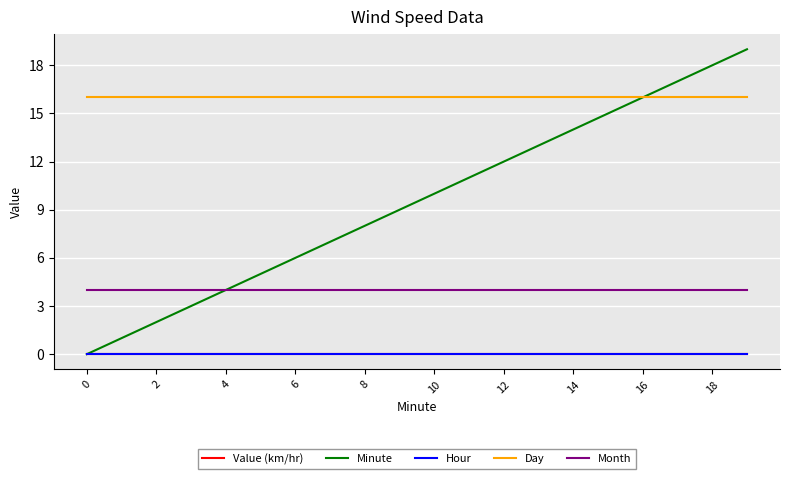

Is this an area chart (filled region under the line)?

No